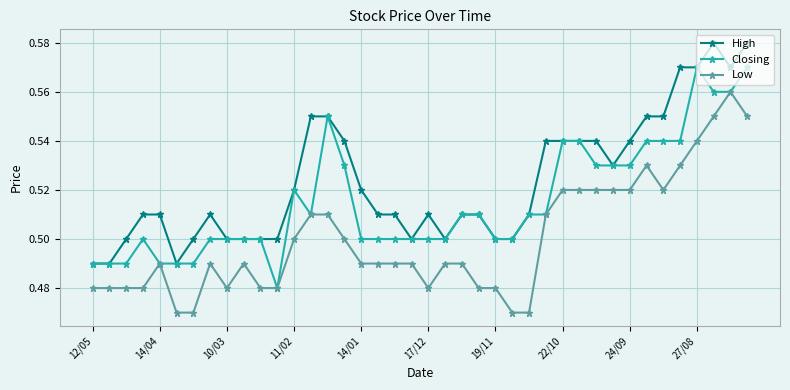

At how many categories does at least one series exceed 0?

40